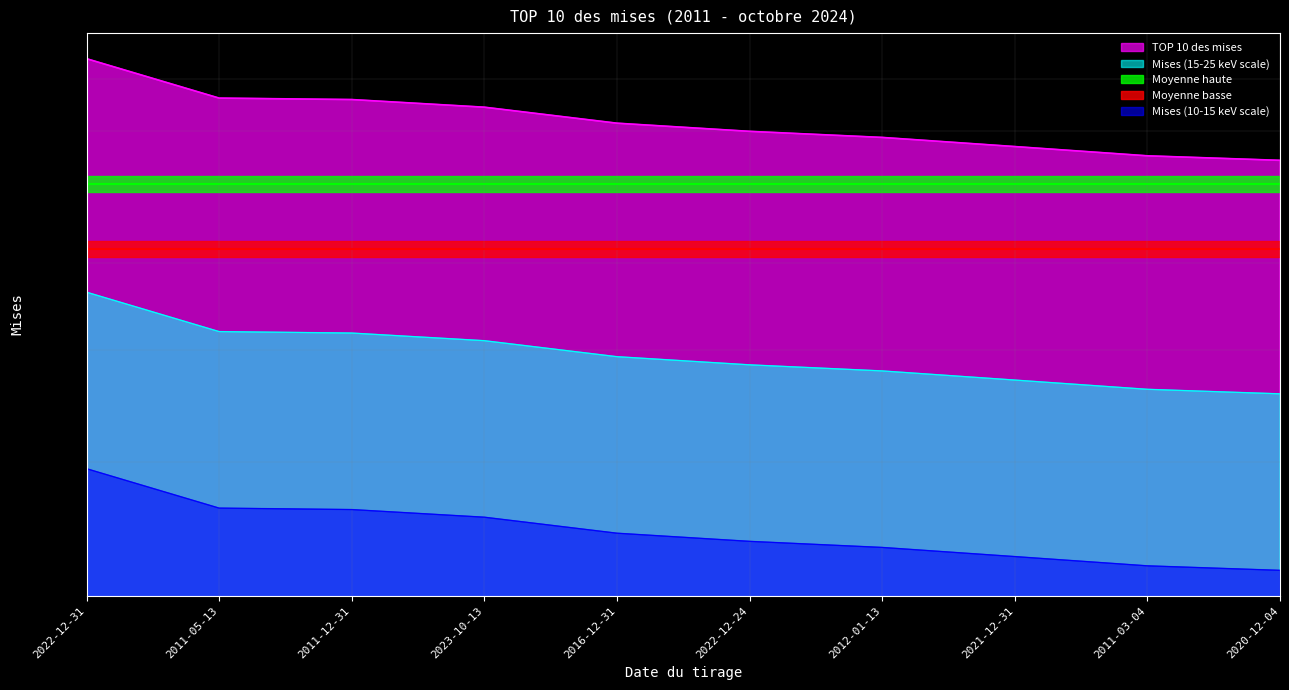

List the labels in order of value, largest first.

2022-12-31, 2011-05-13, 2011-12-31, 2023-10-13, 2016-12-31, 2022-12-24, 2012-01-13, 2021-12-31, 2011-03-04, 2020-12-04